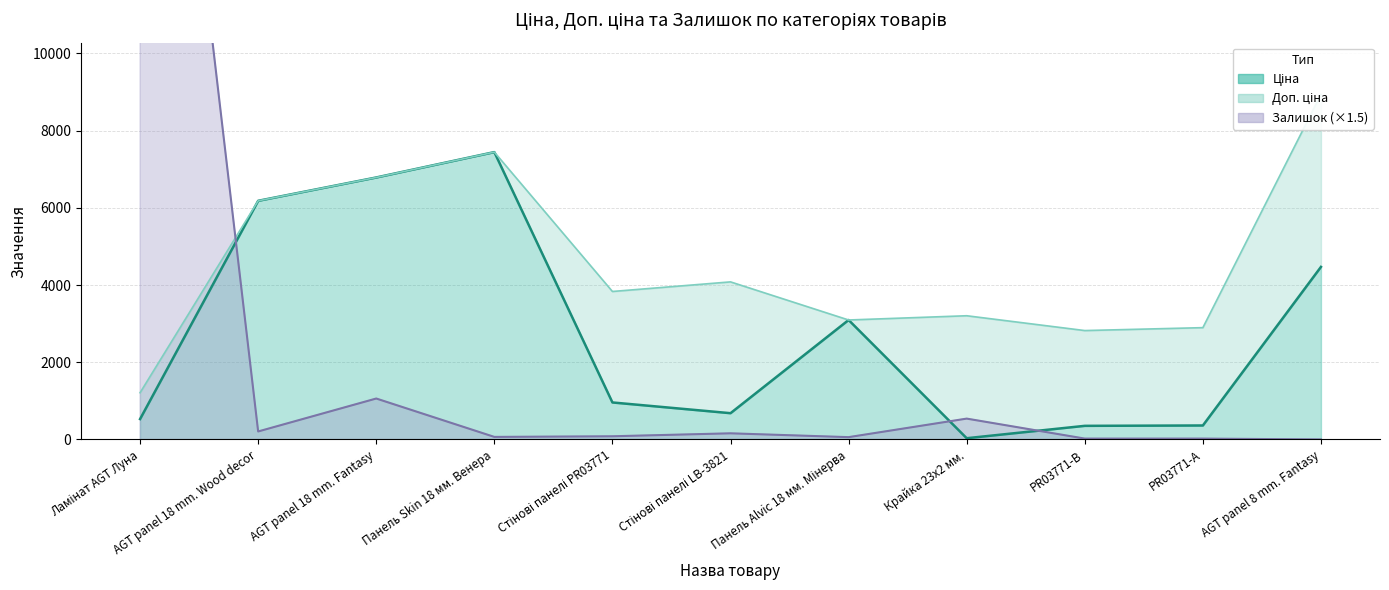

At which category does Доп. ціна reach its first local peak?

Панель Skin 18 мм. Венера